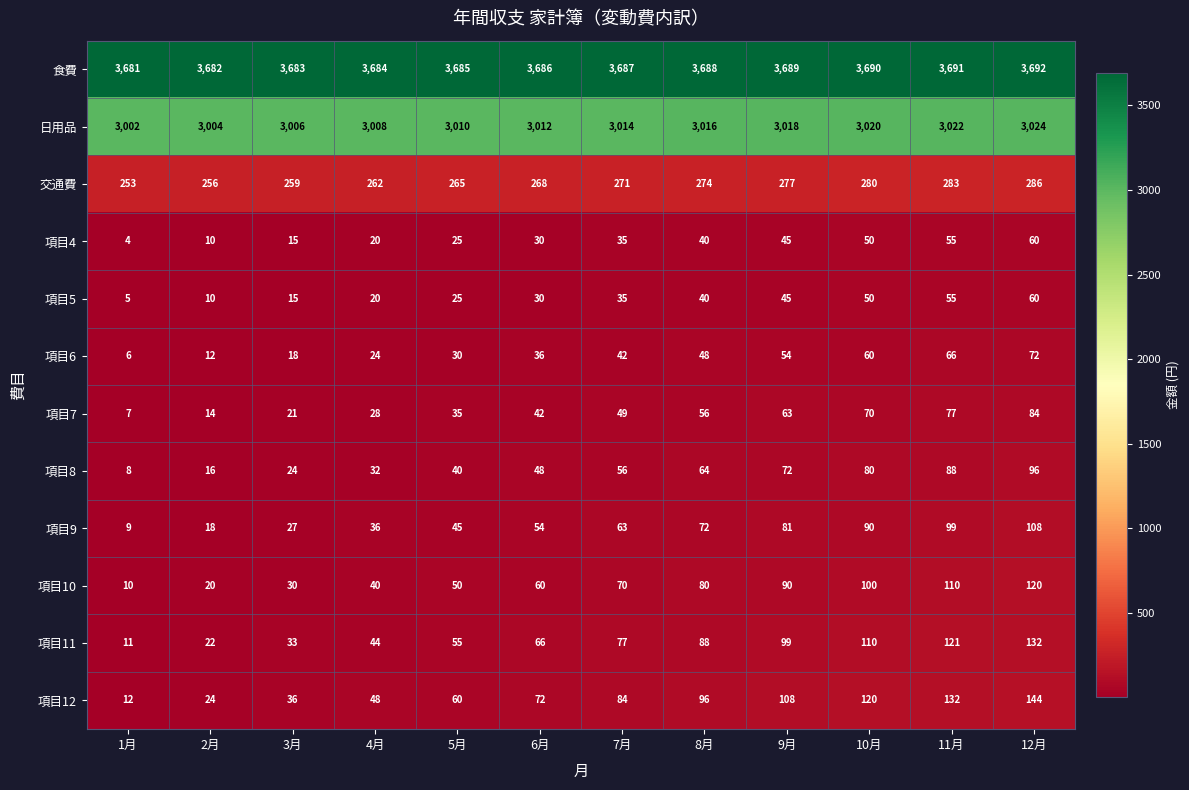

Is it true that 項目7 equals 21 at 3月?

True